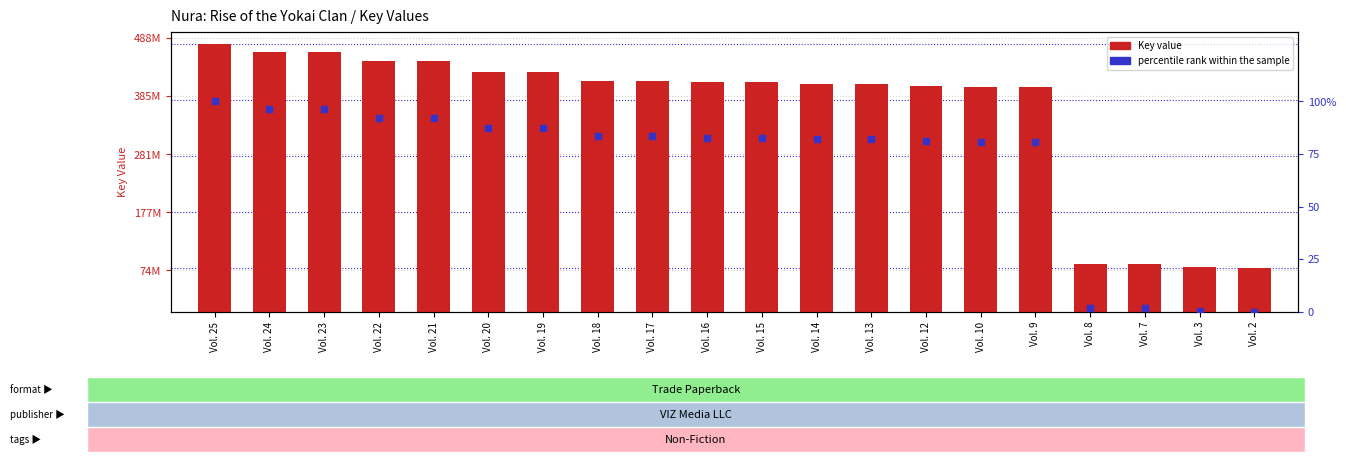

At which category is the sum across all series the highest?

Vol. 25